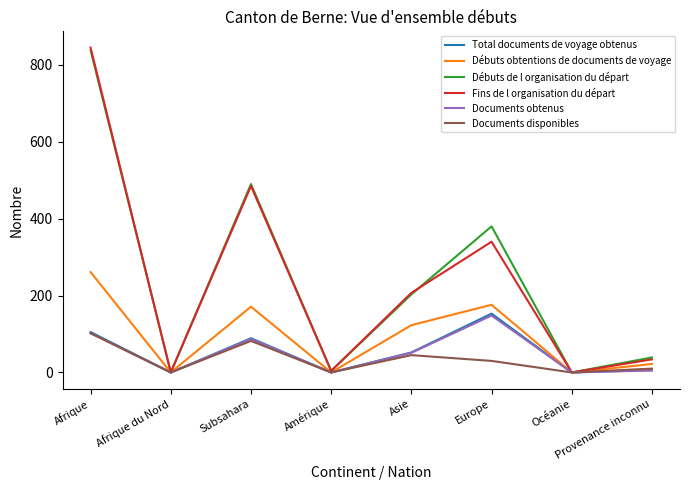

Which series has the largest range (max minus min)?

Fins de l organisation du départ